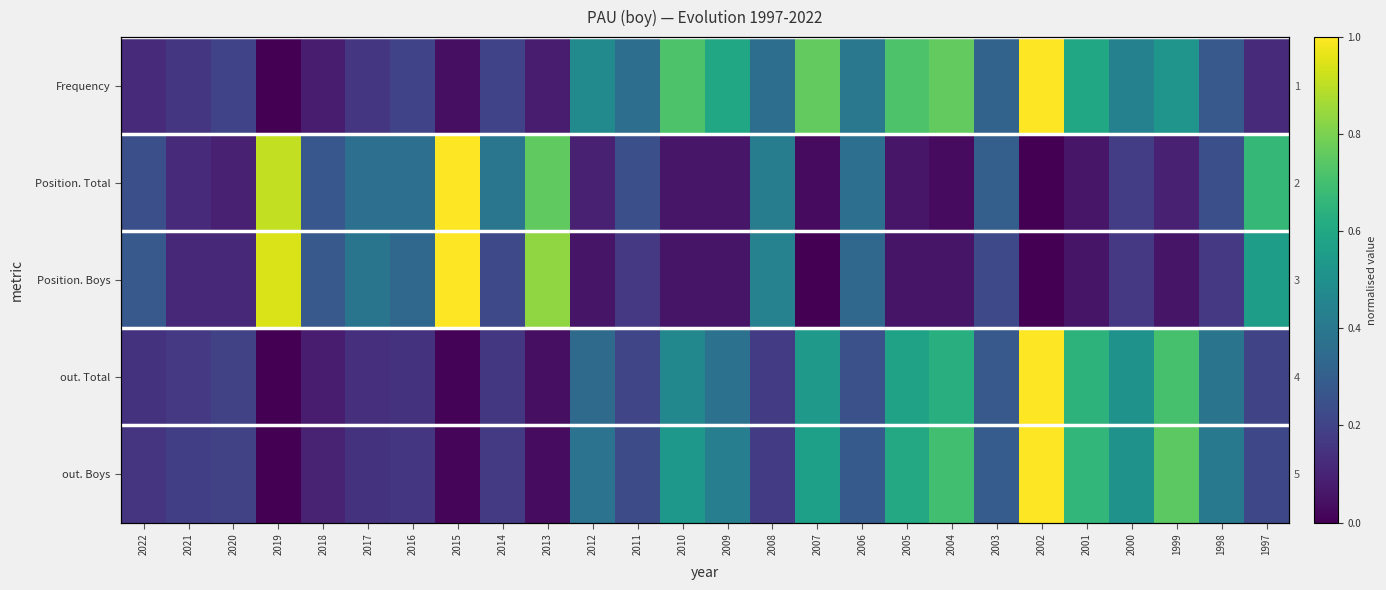

Where is out. Boys nearest to the value 0?

2019